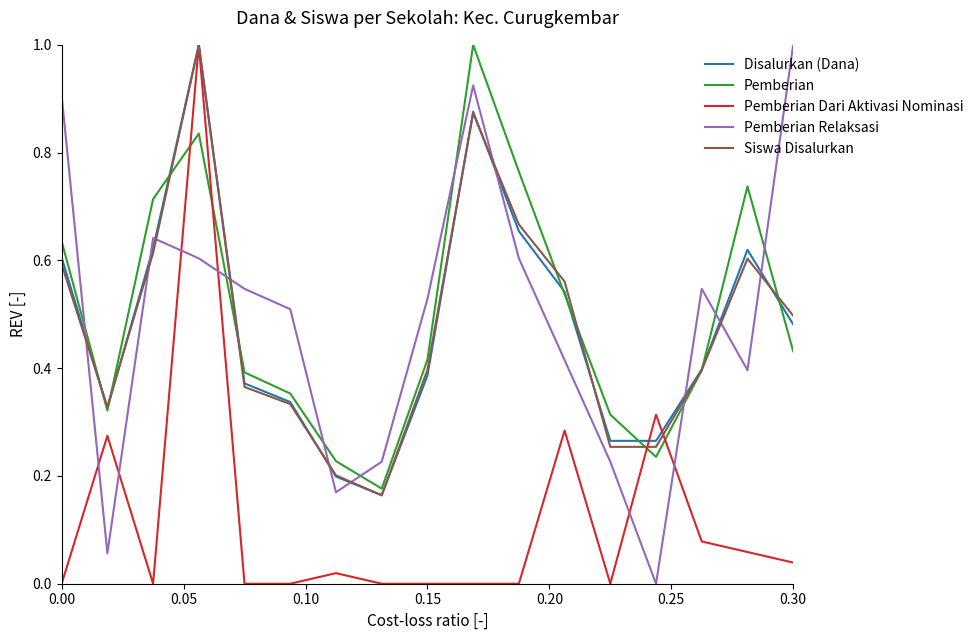

How many intersections are there between Pemberian and Pemberian Dari Aktivasi Nominasi?

4